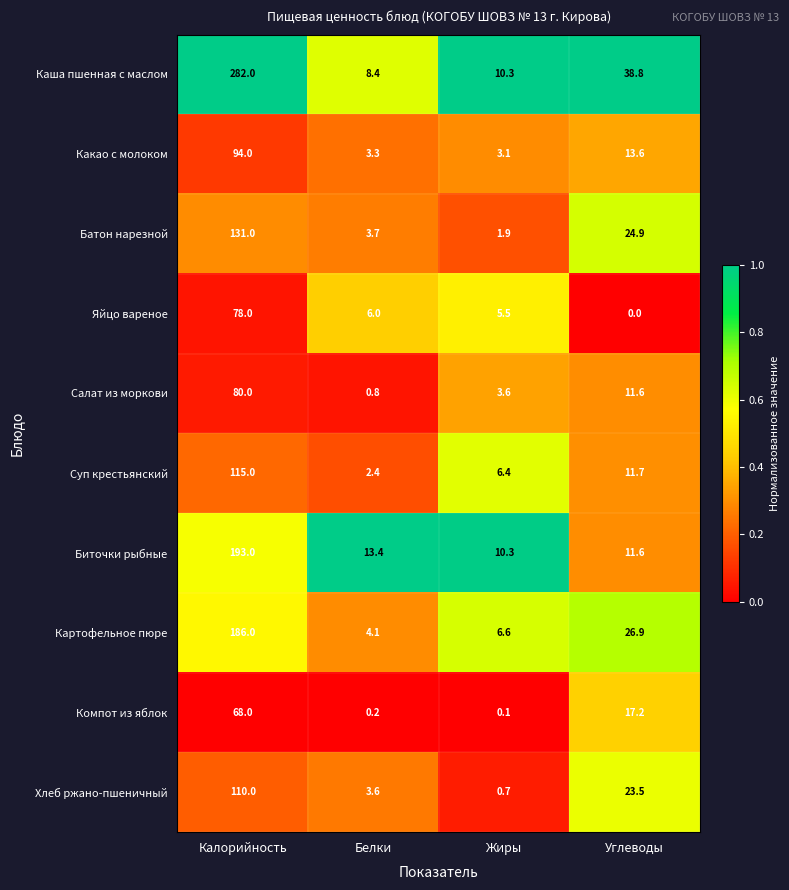

List the series in order of their peak value, highest first.

Каша пшенная с маслом, Биточки рыбные, Картофельное пюре, Батон нарезной, Суп крестьянский, Хлеб ржано-пшеничный, Какао с молоком, Салат из моркови, Яйцо вареное, Компот из яблок